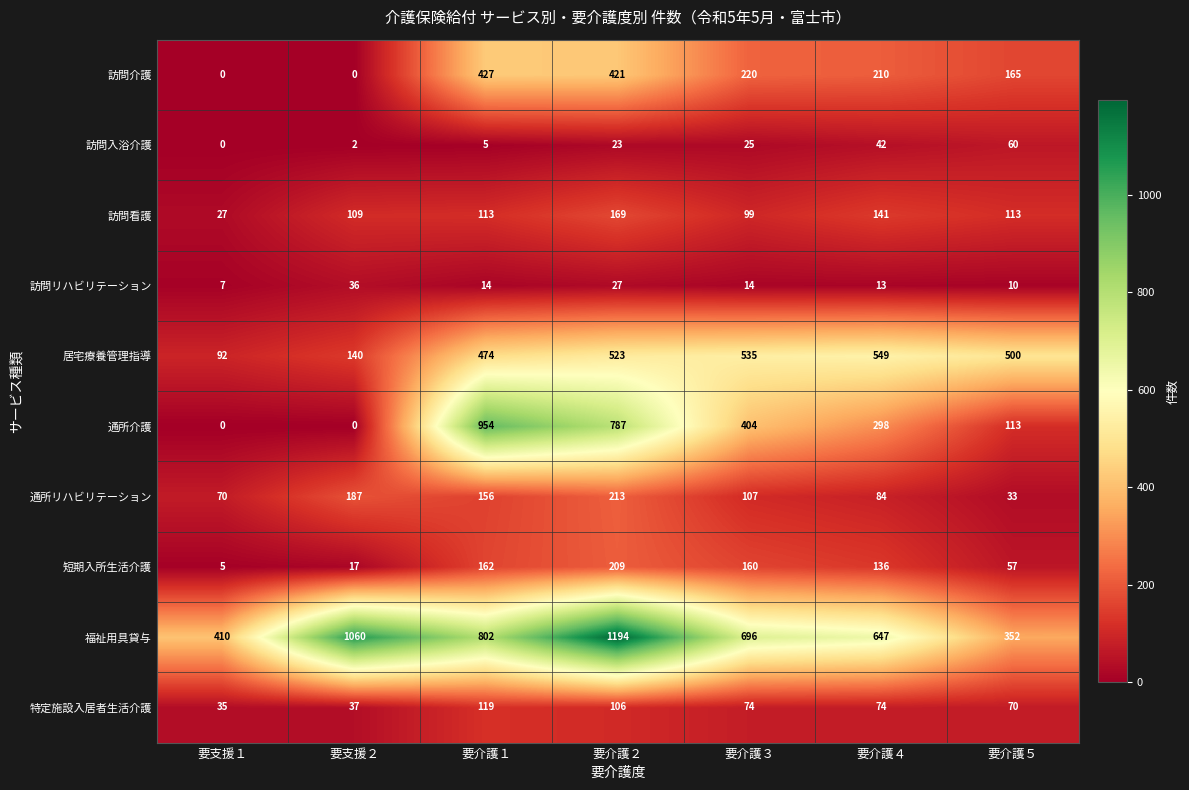

Which series has the largest range (max minus min)?

通所介護